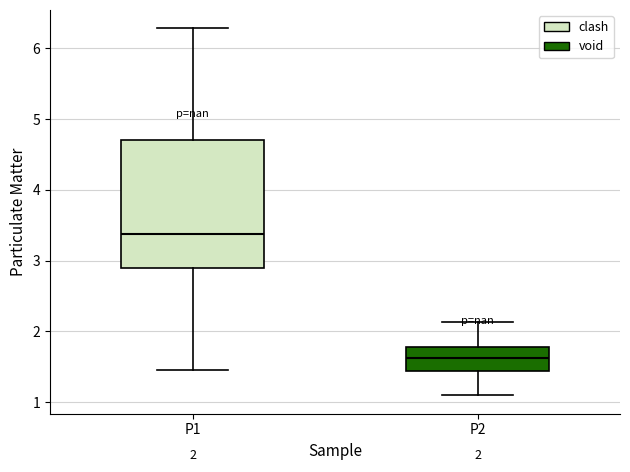

Comparing the boxes themselves (not the whiskers), which one is the tallest?

P1